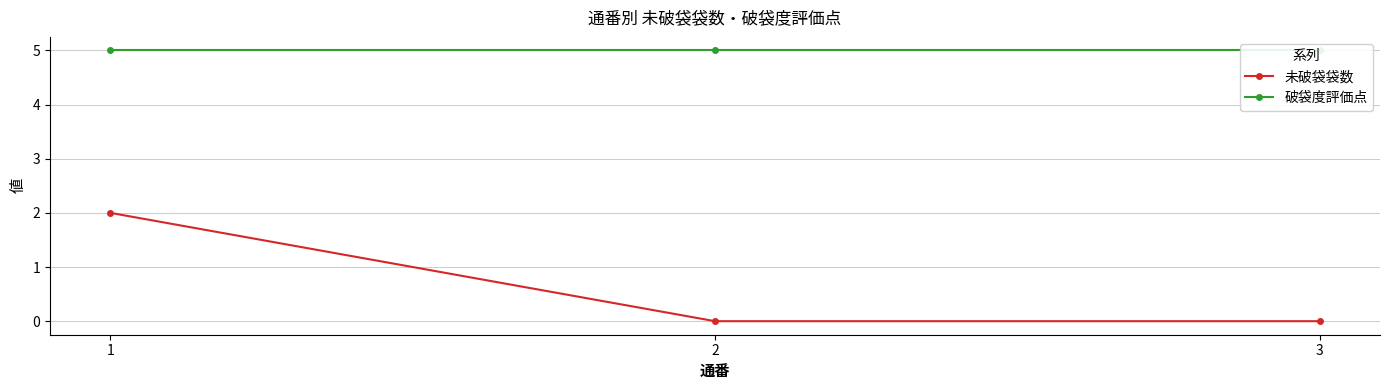

List the labels in order of 破袋度評価点 value, largest first.

1, 2, 3